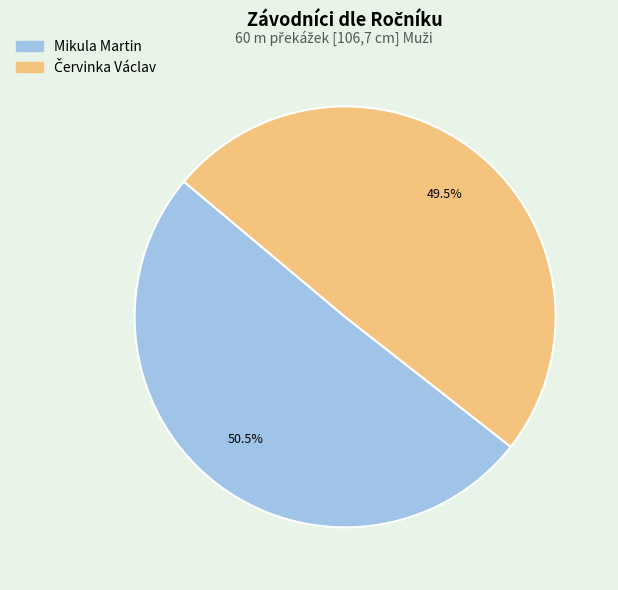

What is the largest slice in the pie chart?

Mikula Martin